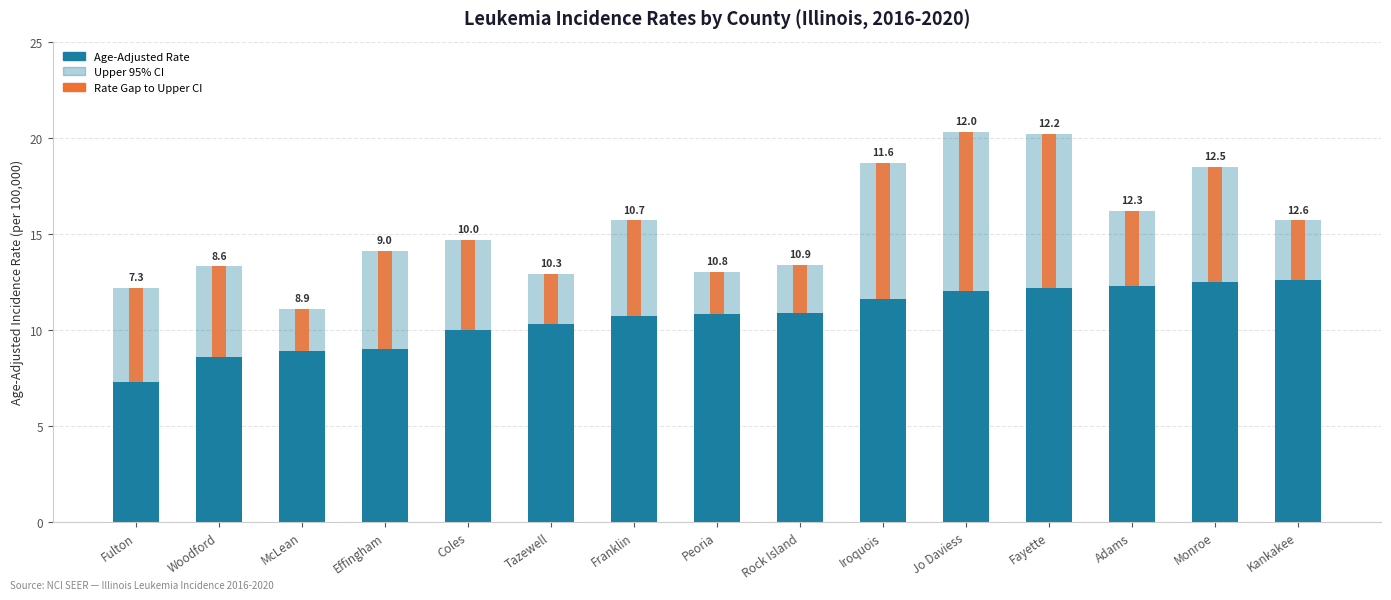

Reading right to left, what are all the values shown in this chart?

Upper 95% CI: Kankakee=15.7	Monroe=18.5	Adams=16.2	Fayette=20.2	Jo Daviess=20.3	Iroquois=18.7	Rock Island=13.4	Peoria=13.0	Franklin=15.7	Tazewell=12.9	Coles=14.7	Effingham=14.1	McLean=11.1	Woodford=13.3	Fulton=12.2
Age-Adjusted Rate: Kankakee=12.6	Monroe=12.5	Adams=12.3	Fayette=12.2	Jo Daviess=12.0	Iroquois=11.6	Rock Island=10.9	Peoria=10.8	Franklin=10.7	Tazewell=10.3	Coles=10.0	Effingham=9.0	McLean=8.9	Woodford=8.6	Fulton=7.3